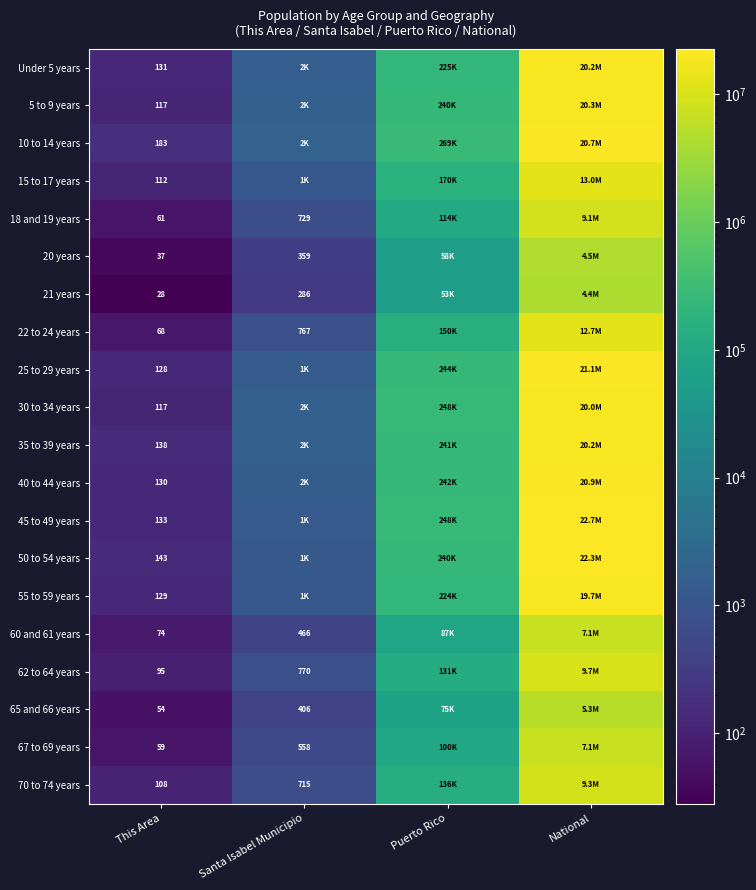

What is the sum of the 70 to 74 years values at Santa Isabel Municipio and This Area?

823